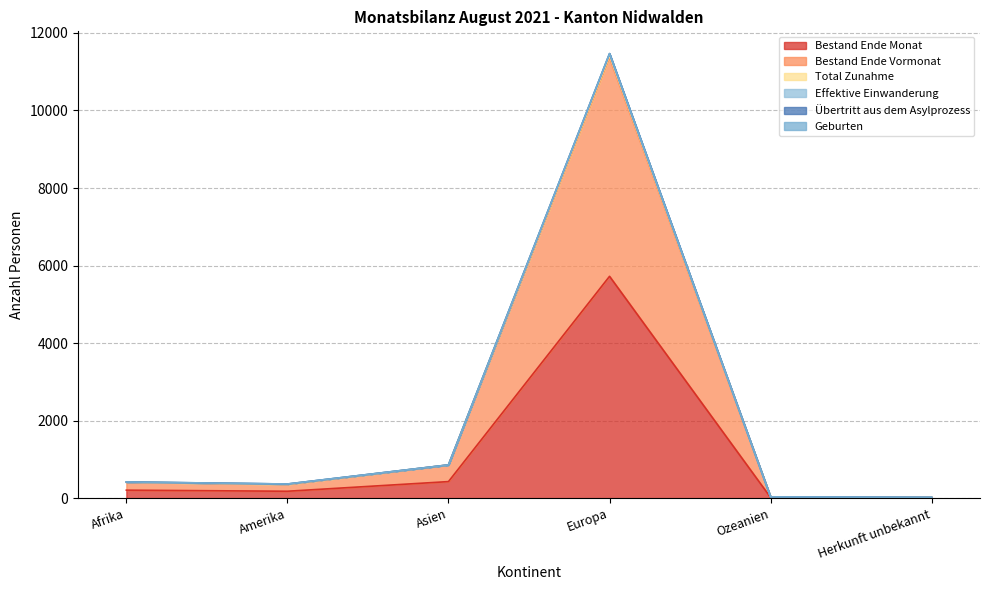

At which category does Bestand Ende Vormonat reach its first local peak?

Europa